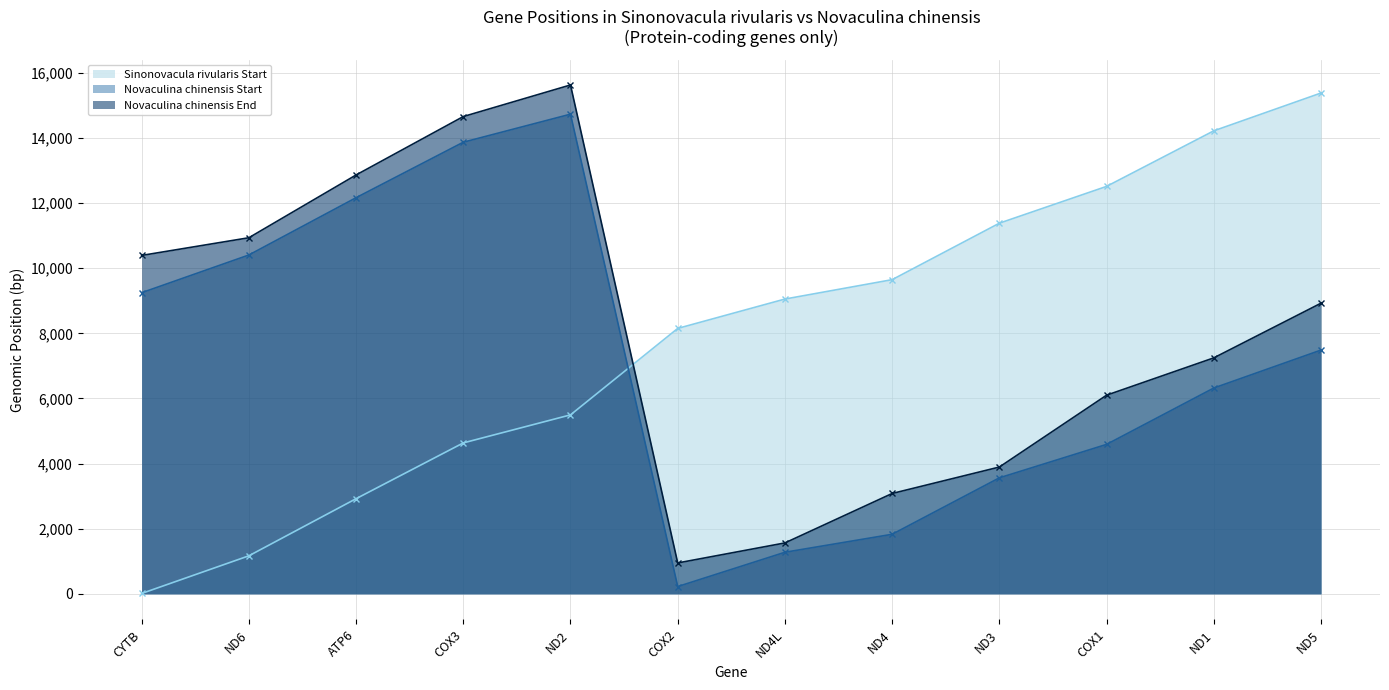

True or false: Novaculina chinensis End and Sinonovacula rivularis Start intersect in this chart.

True